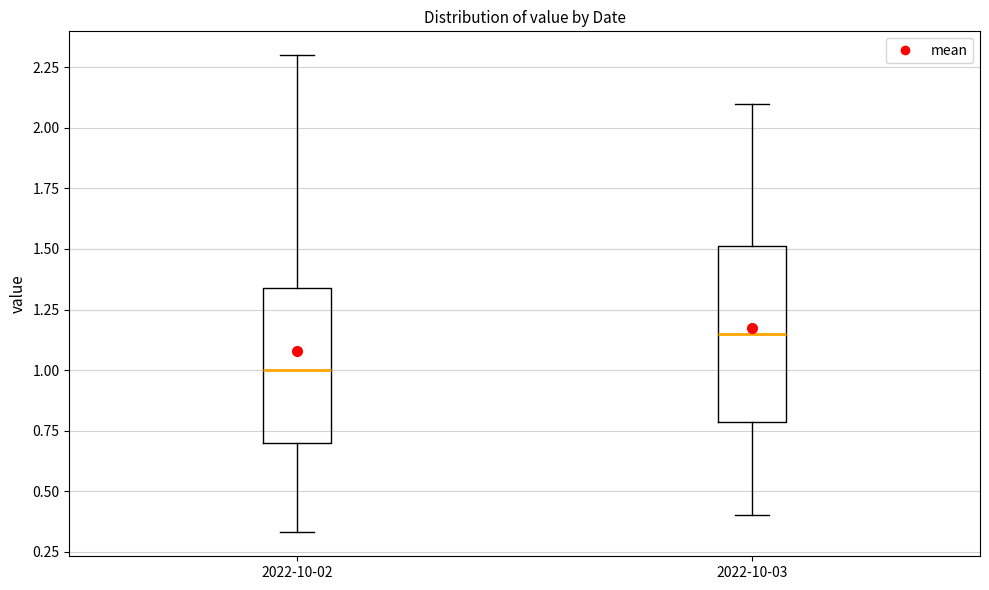

Reading left to right, read every box against the y-axis: the position of its median line, the range the box covers, and the ends of its whiskers. The values are not printed on the chart, so give them approximately, as read against the axis.

2022-10-02: median 1.00, box 0.70 to 1.35, whiskers 0.35 to 2.30
2022-10-03: median 1.15, box 0.80 to 1.50, whiskers 0.40 to 2.10